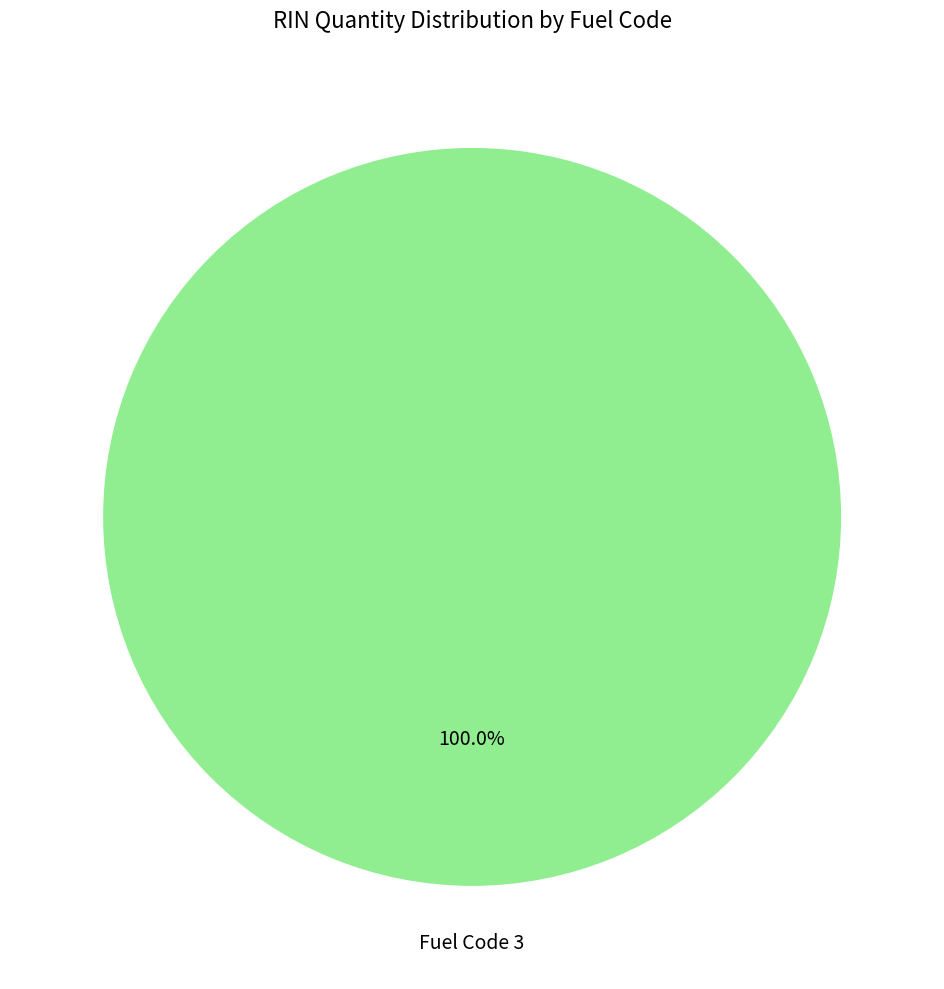

Does any single category account for the majority?

Yes